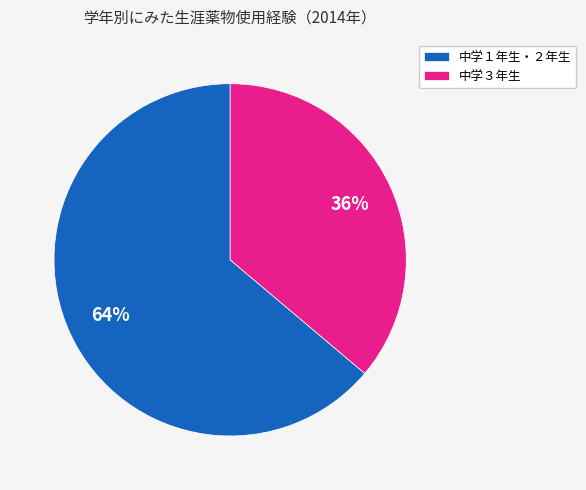

Does 中学３年生 account for over 50% of the chart?

No